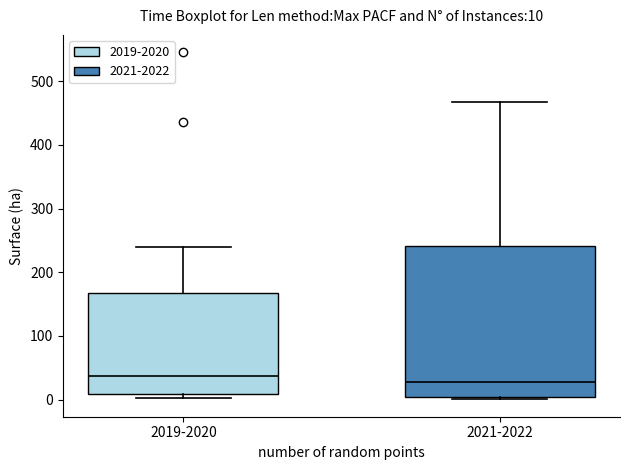

Comparing the boxes themselves (not the whiskers), which one is the tallest?

2021-2022